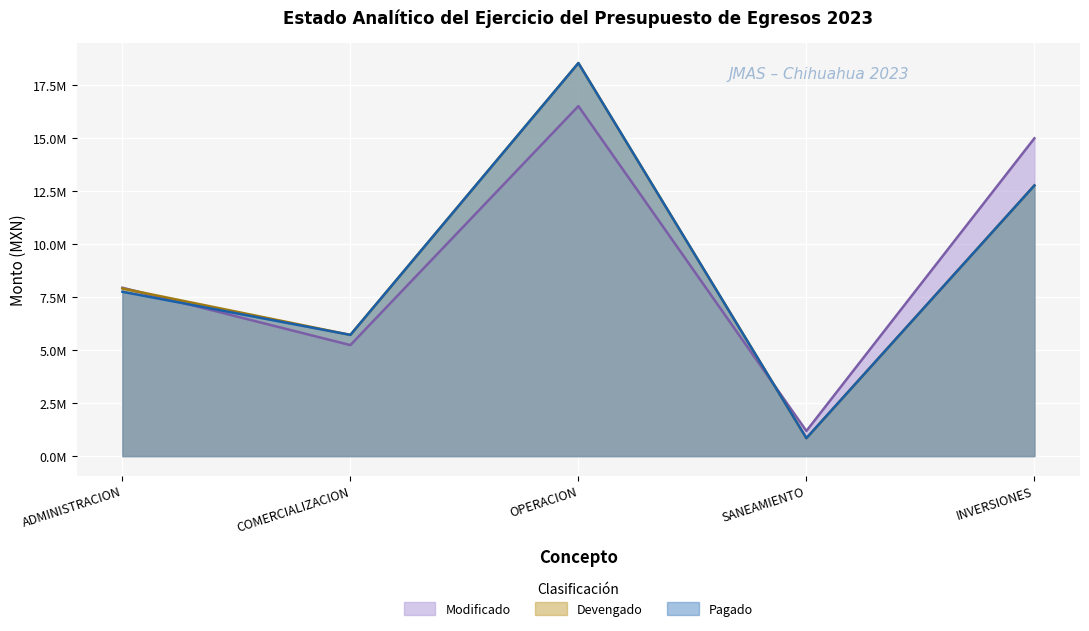

True or false: Pagado has a value of 846264.0 at SANEAMIENTO.

True